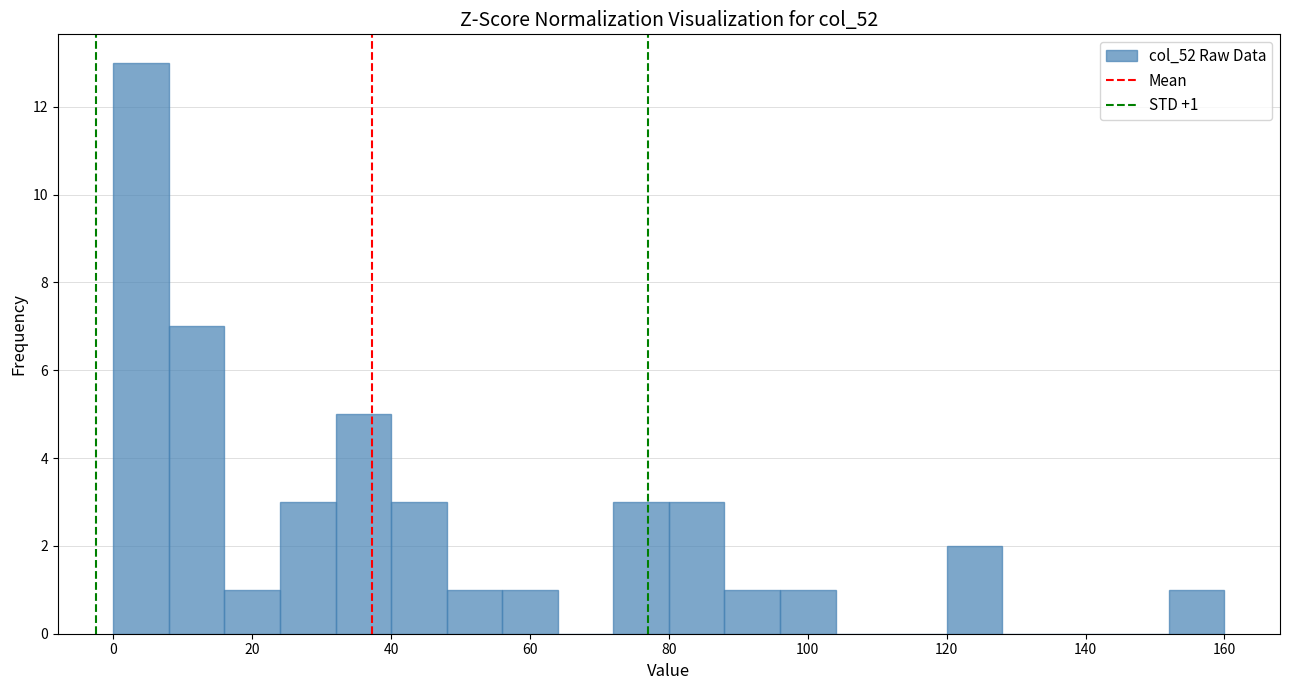

Which range on the x-axis has the tallest bar?

0 to 8